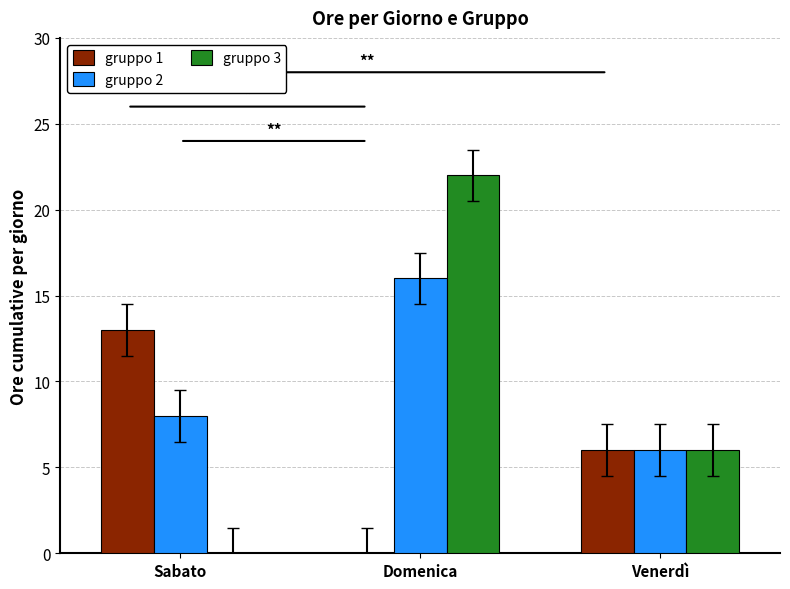

How many groups of bars are there?

3